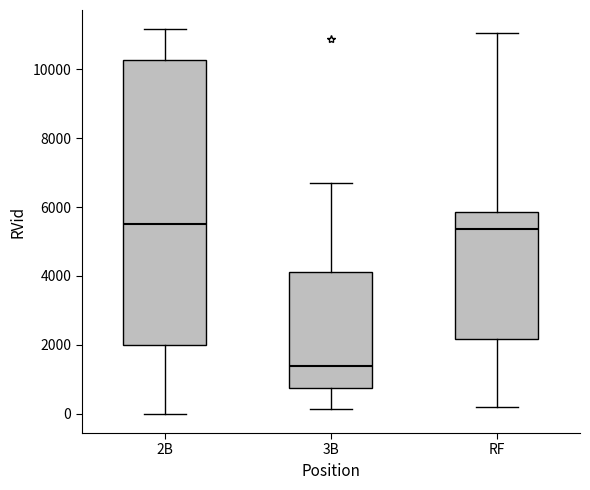

Reading left to right, transcribe this box plot: for each box, give where its median line is, the range the box spans, and where its two whiskers end, as read against the y-axis. The values are not printed on the chart, so give them approximately, as read against the axis.

2B: median 5600, box 2000 to 10200, whiskers 0 to 11200
3B: median 1400, box 800 to 4200, whiskers 200 to 6600
RF: median 5400, box 2200 to 5800, whiskers 200 to 11000